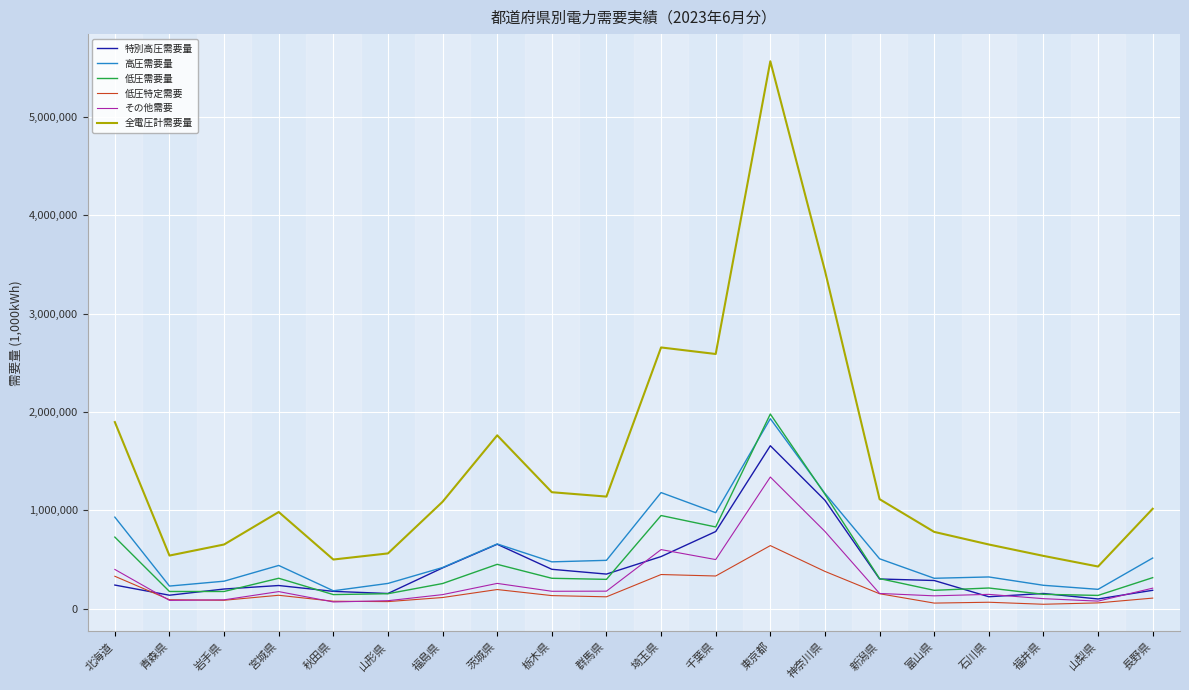

At which label does 特別高圧需要量 first exceed 285711?

福島県